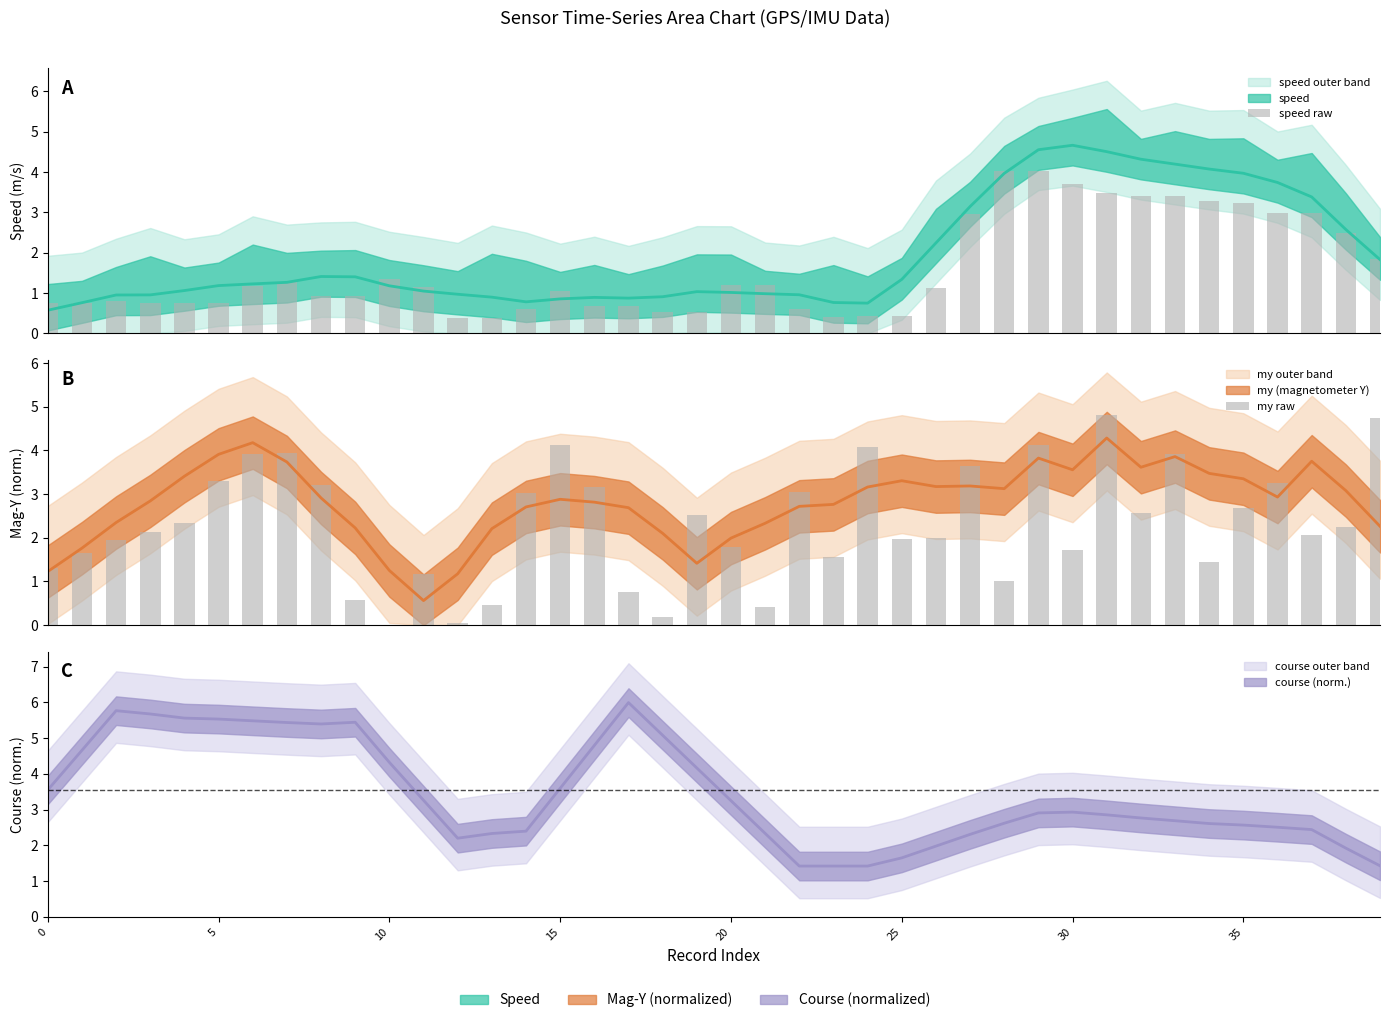

What is the average value of the speed raw series?

1.6